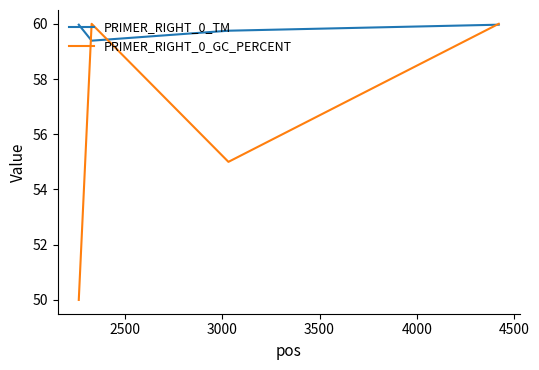

How many categories are shown in the chart?

4